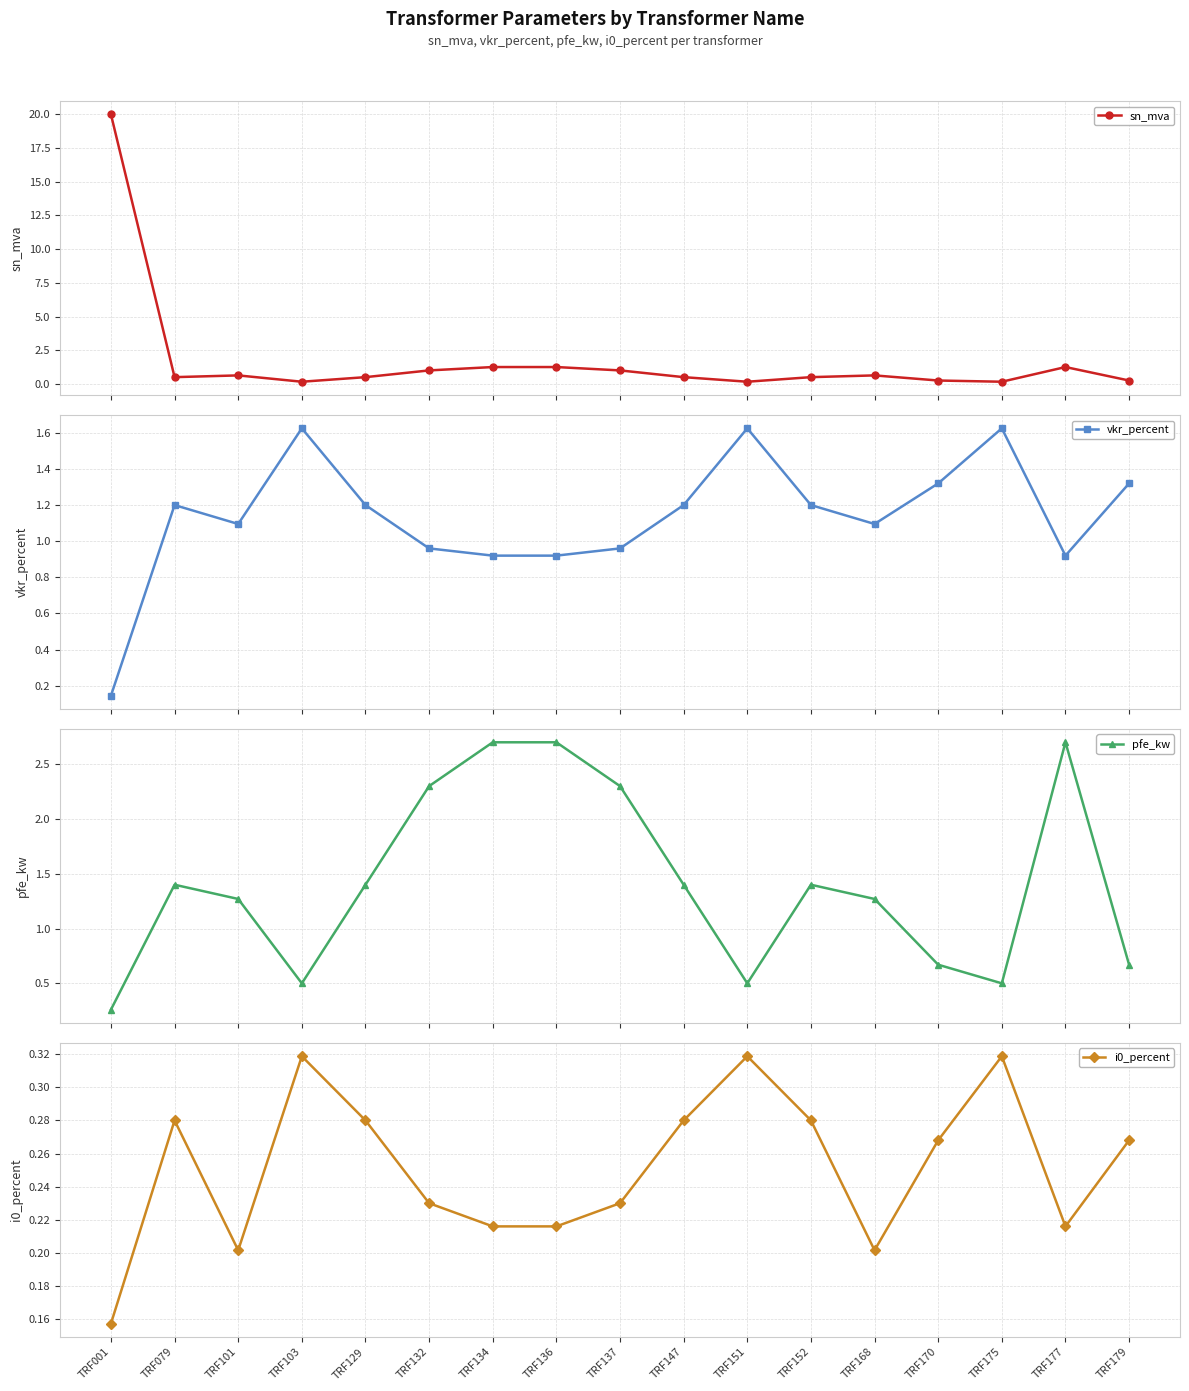

Is the value of i0_percent at TRF134 greater than the value of sn_mva at TRF152?

No